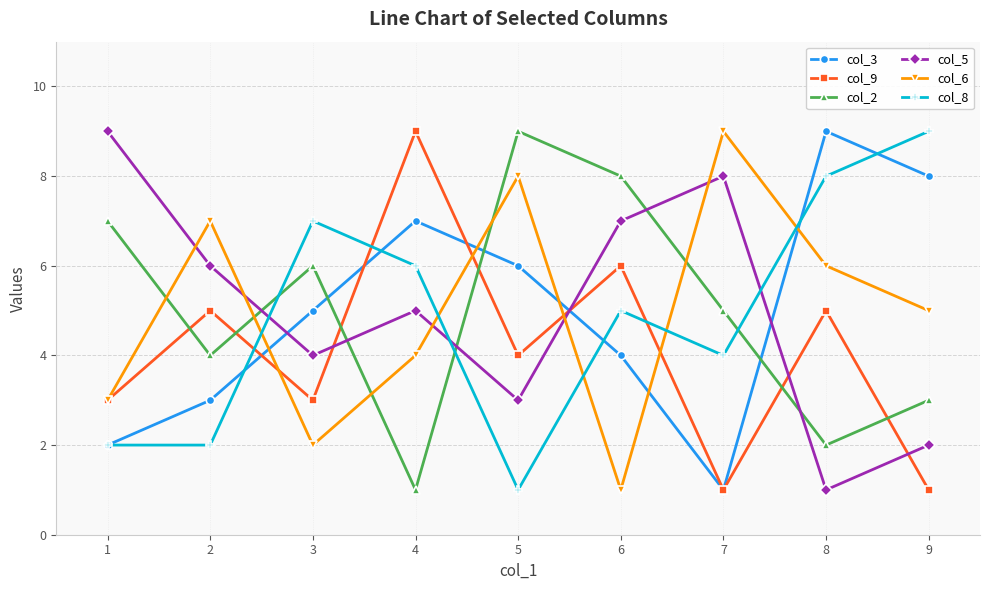

Which series ends up on top after the final intersection of col_5 and col_6?

col_6